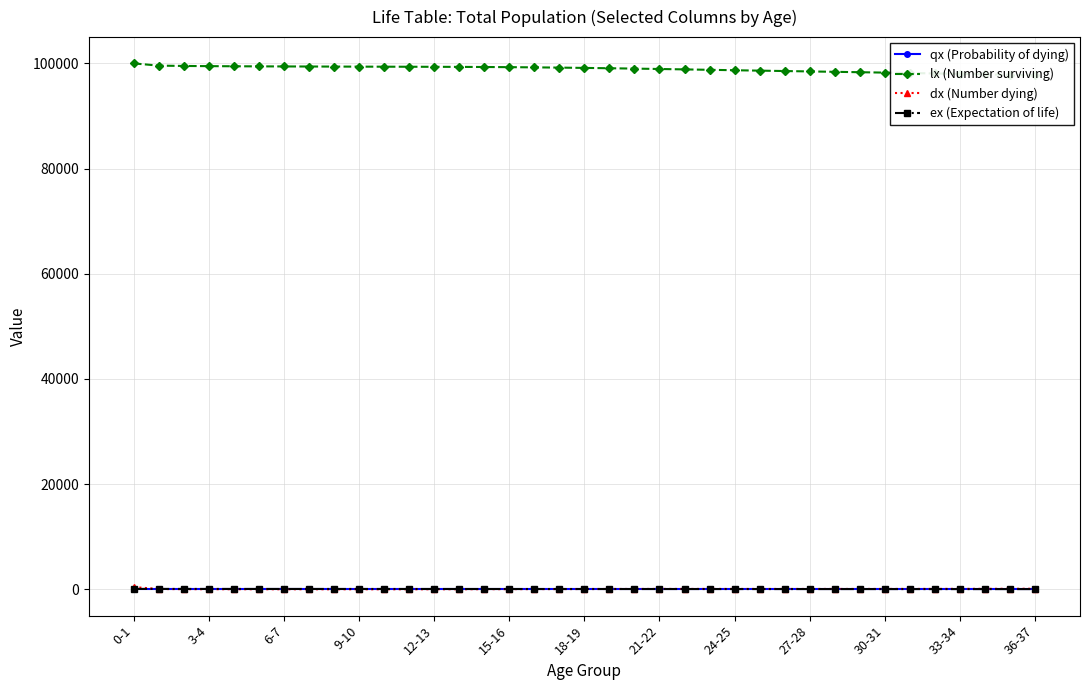

What is the spread (max minus min) of values at 15-16?

99437.2